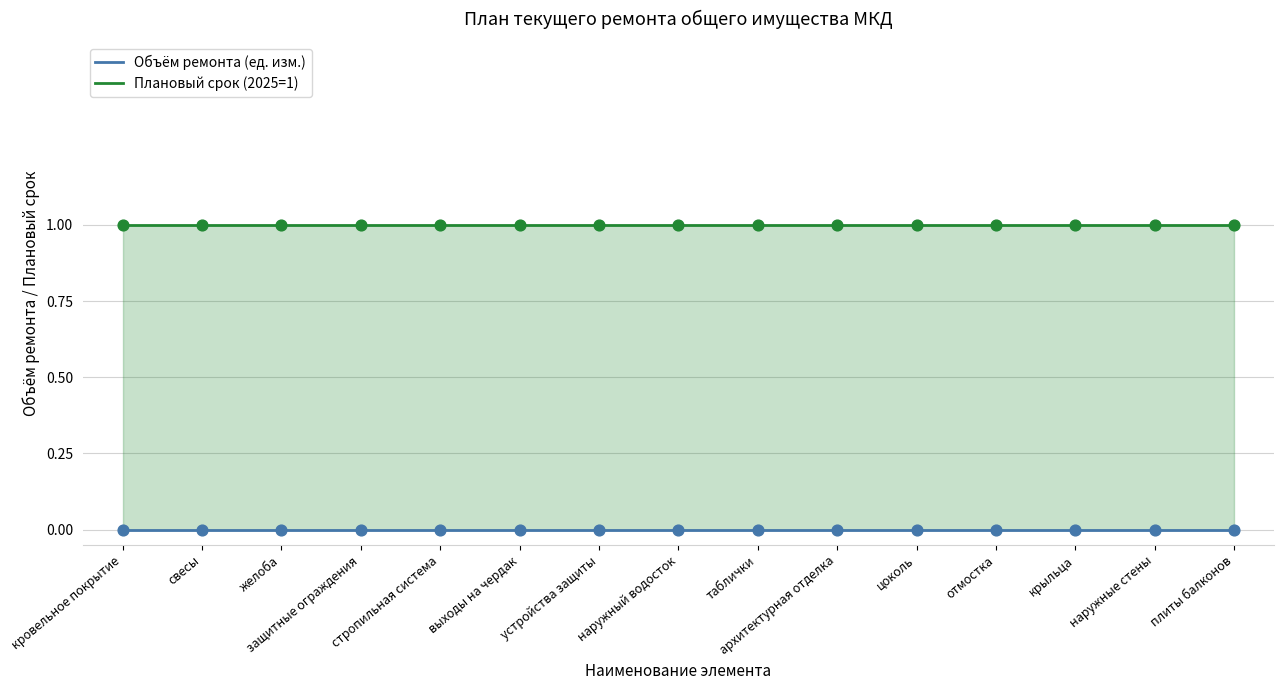

Which series contains the highest Y value?

Плановый срок (2025=1)